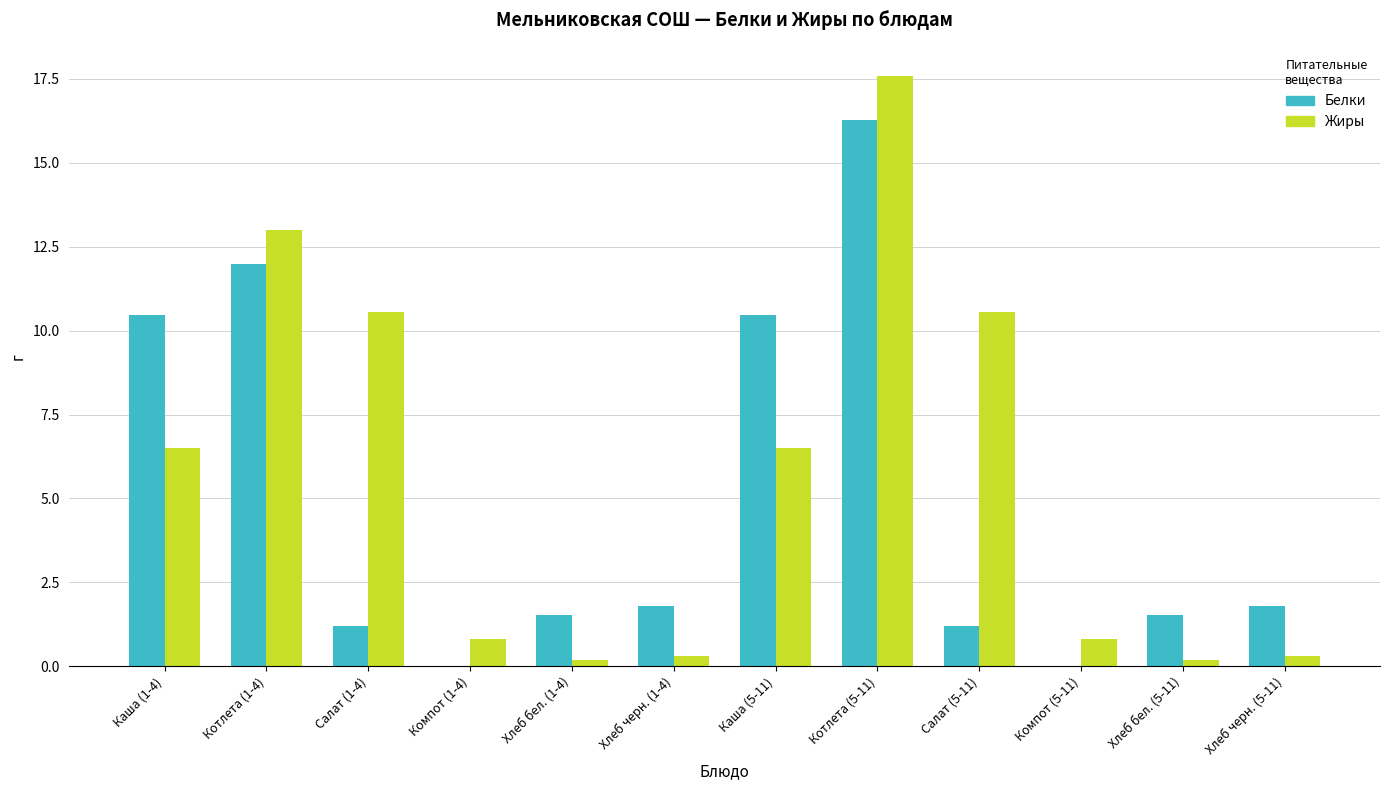

At which category is the sum across all series the highest?

Котлета (5-11)